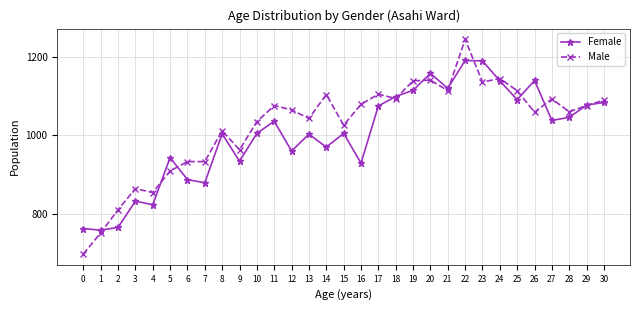

True or false: Female has more than 1 interior local peaks.

True